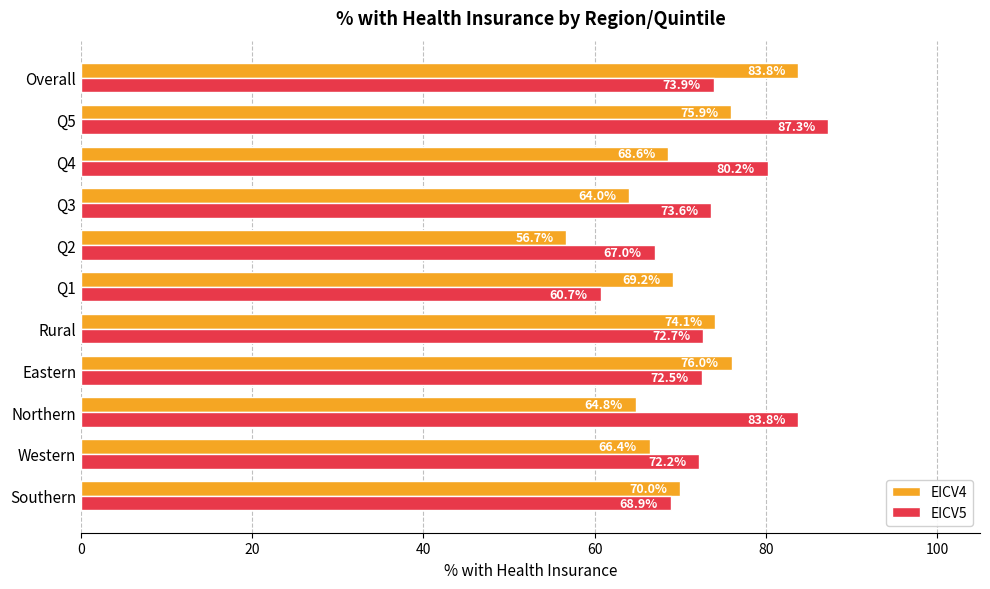

What value does the EICV4 series have at Rural?

74.1